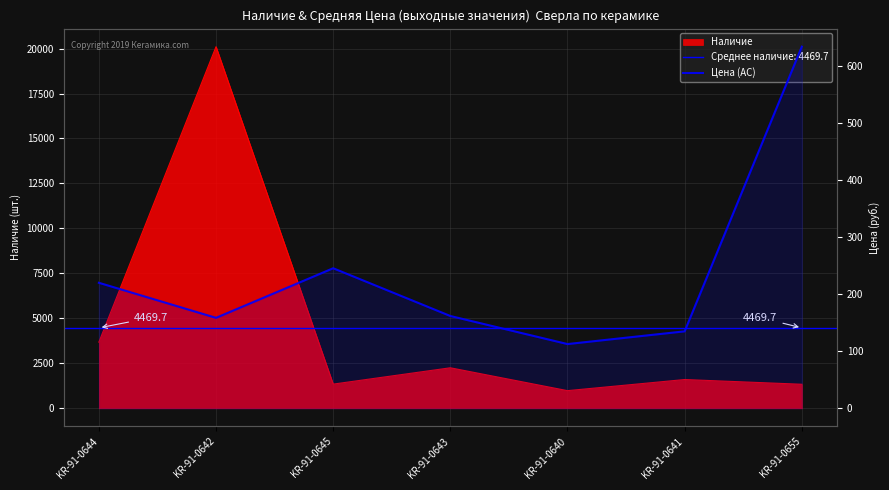

True or false: the data shows 63.5 at KR-91-0640.

False